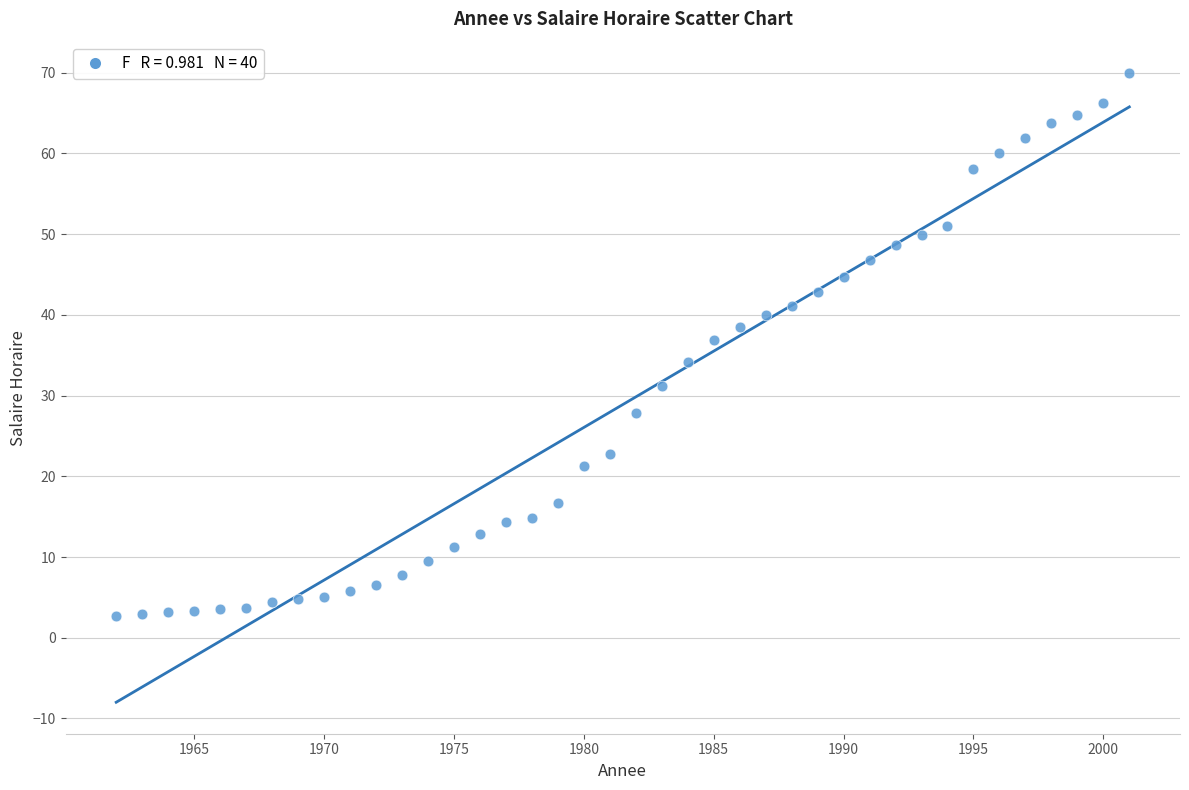

What is the range of Y values (max minus min)?

67.2